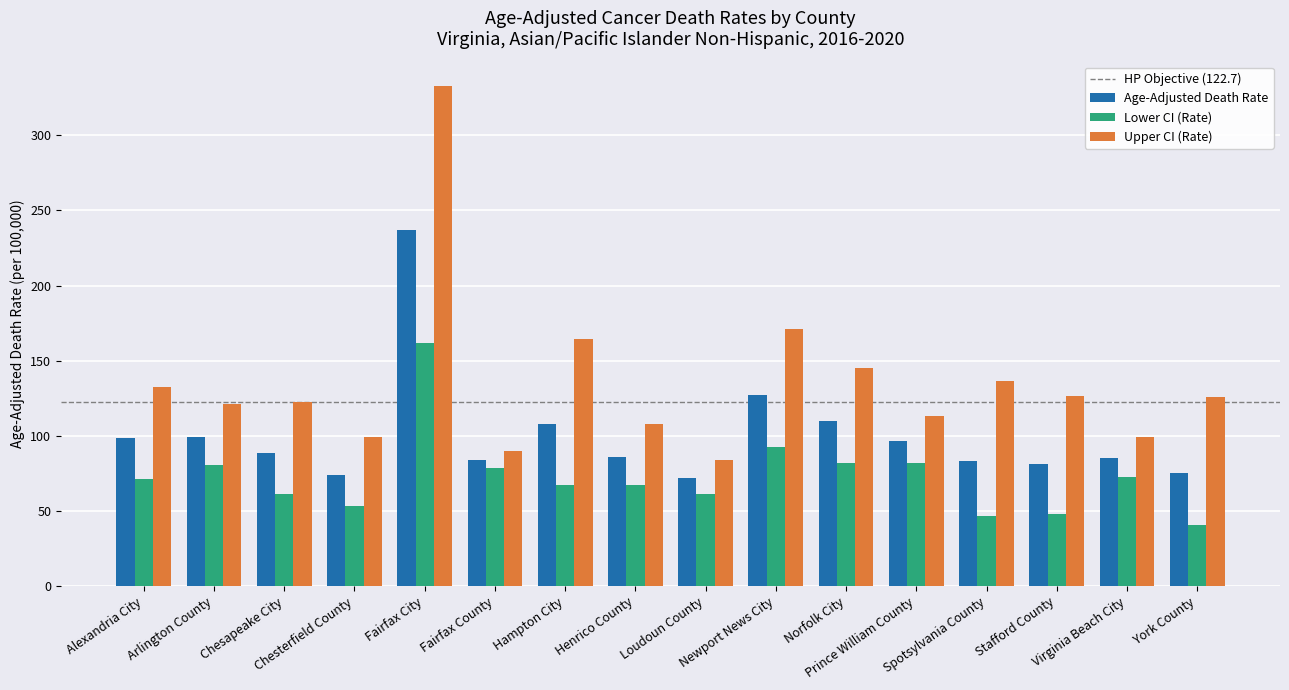

Rank the series by their maximum value, from lowest to highest.

Lower CI (Rate), Age-Adjusted Death Rate, Upper CI (Rate)